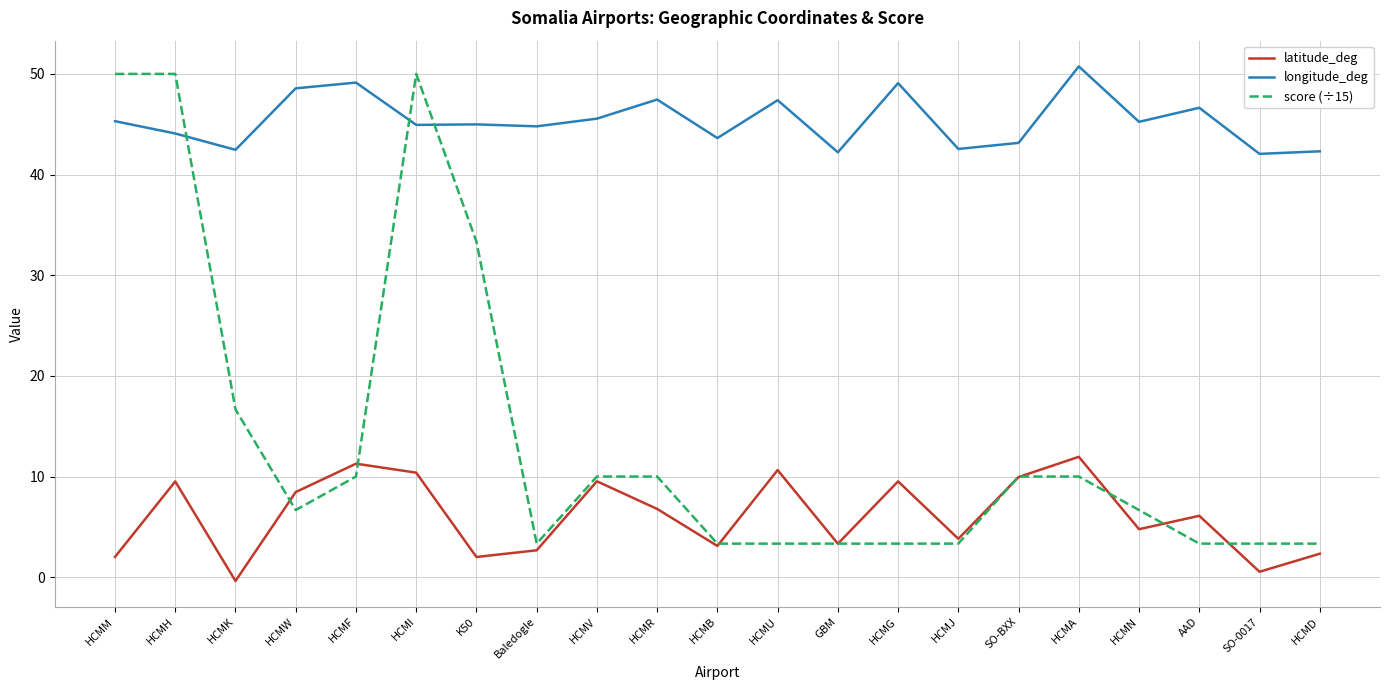

At which category does score (÷15) reach its first local valley?

HCMW